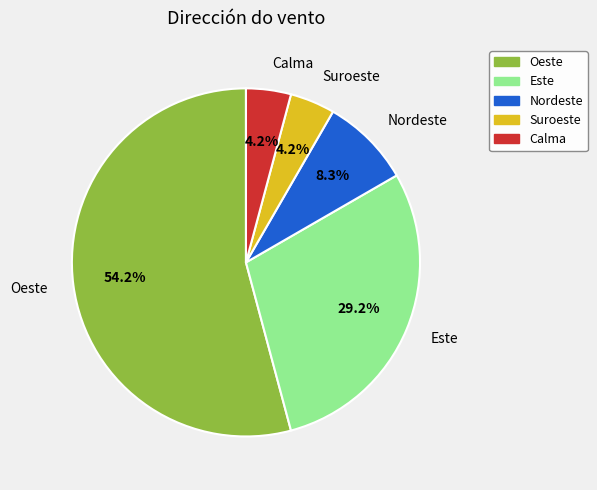

Which category accounts for the majority?

Oeste